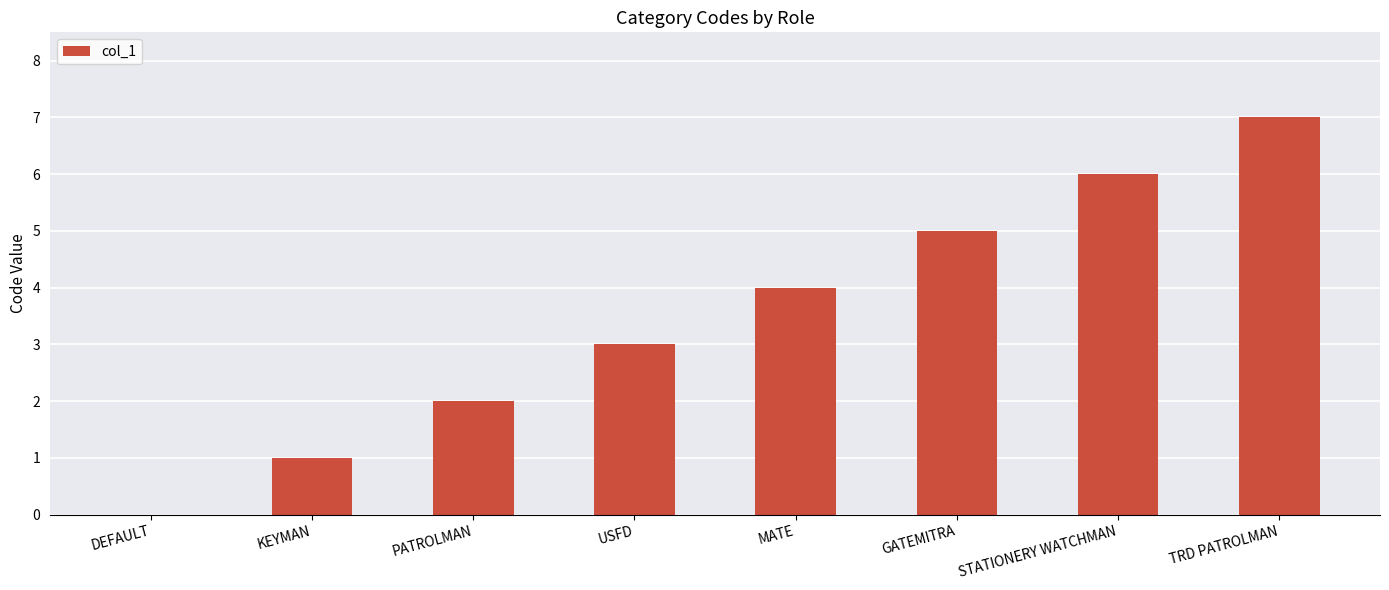

What is the greatest value displayed?

7